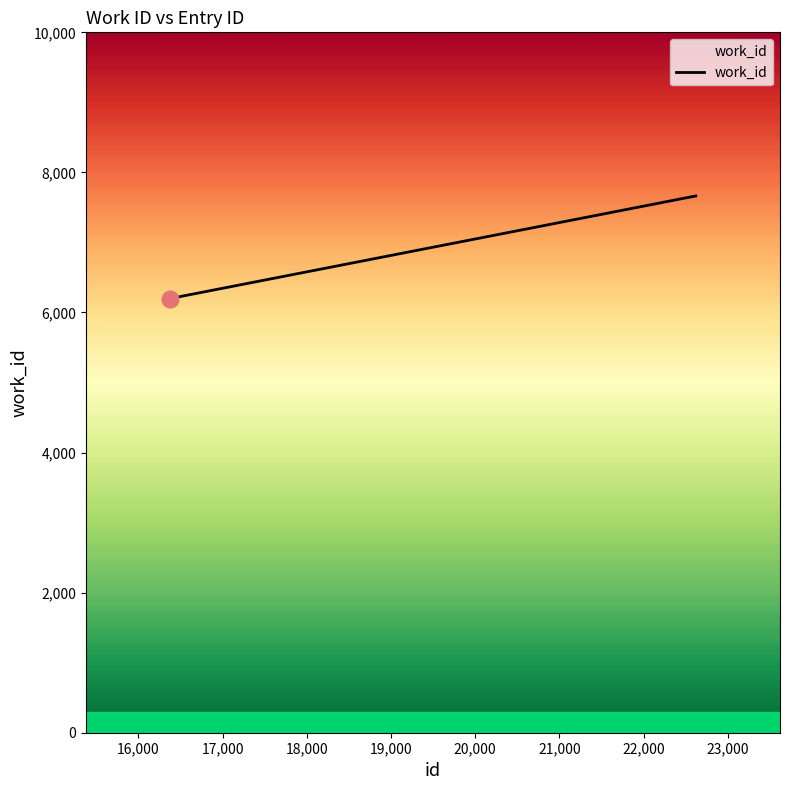

True or false: there are more than 1 points higher than both neighbors.

False